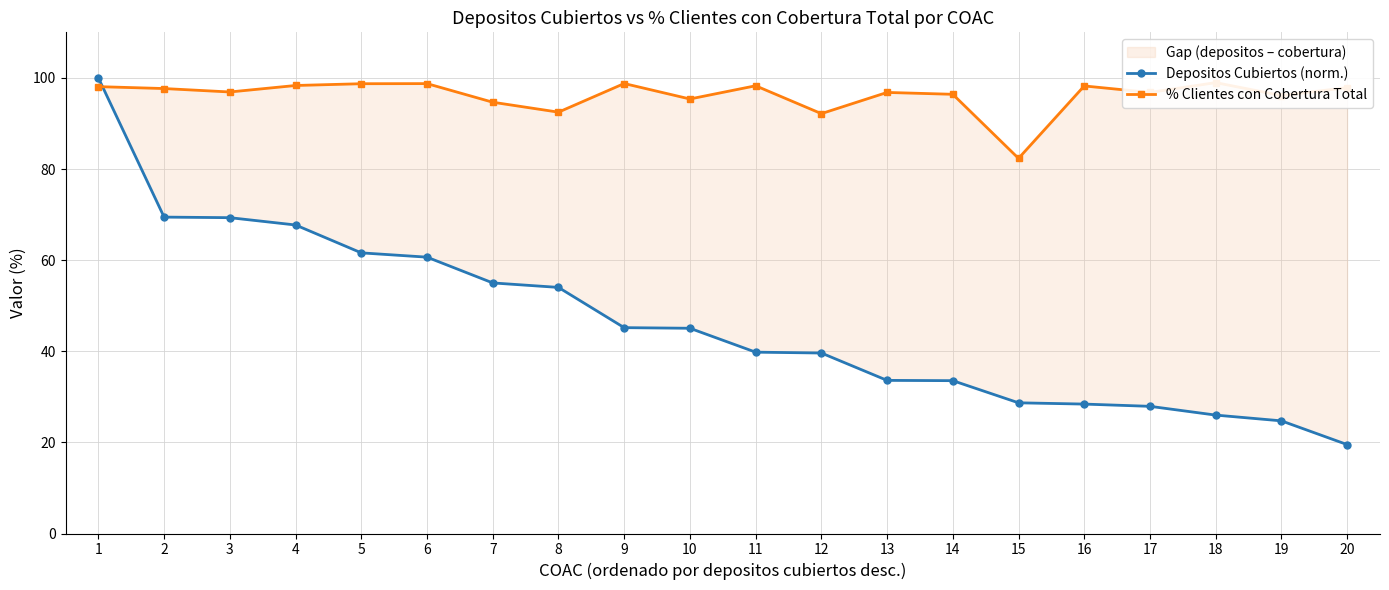

What are all the series names shown in the legend?

Depositos Cubiertos (norm.), % Clientes con Cobertura Total